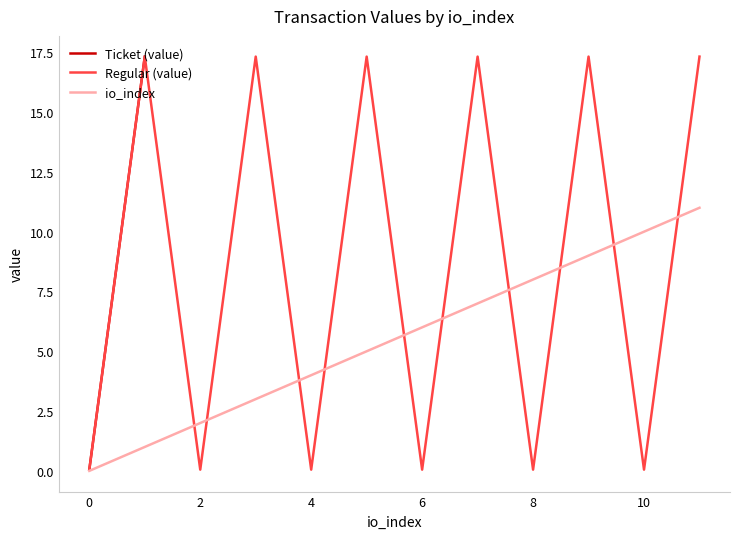

What is the approximate value of Regular (value) at 9?

17.3